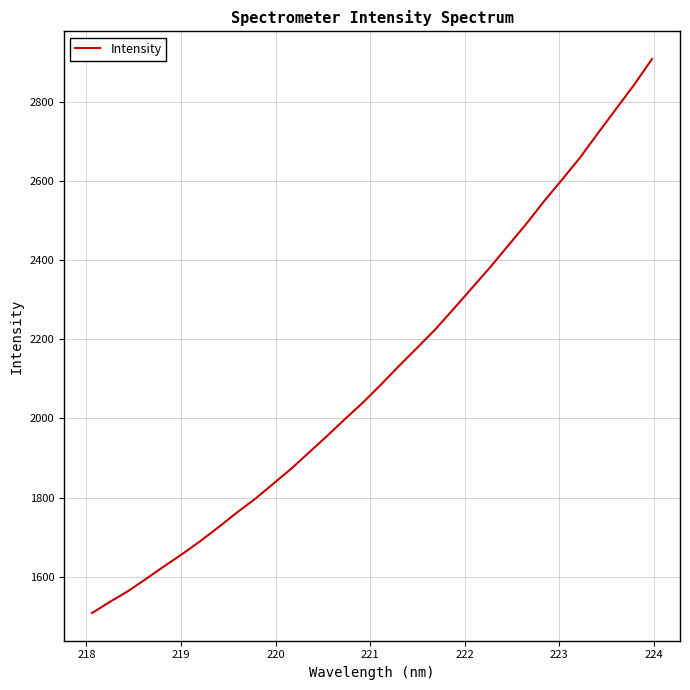

What is the difference between the maximum and minimum values?

1399.6